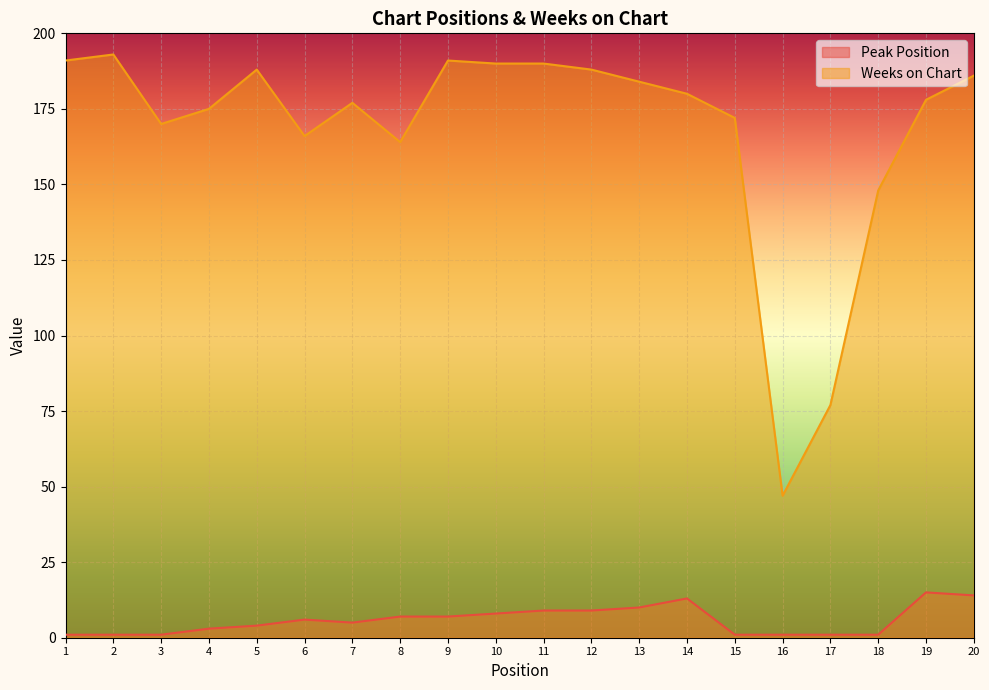

Where is Peak Position nearest to the value 8?

10